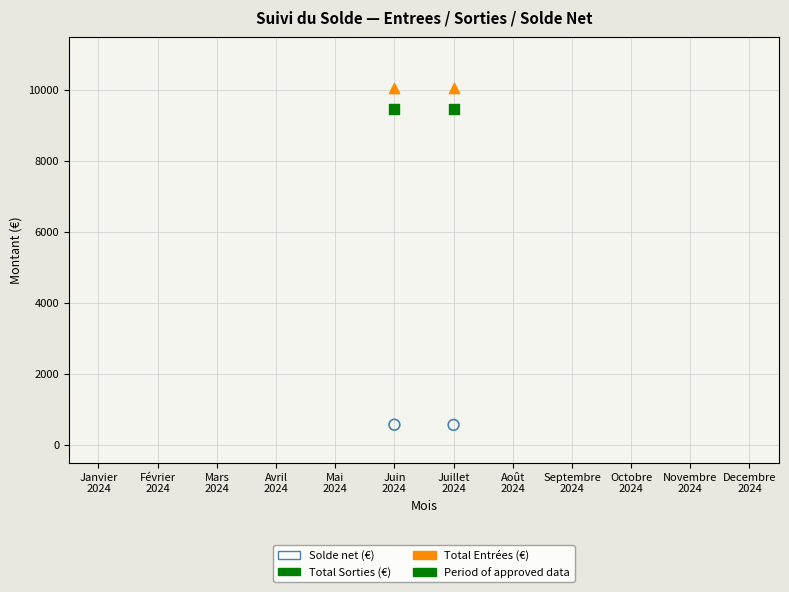

Across all data points, what is the average X value?

5.5